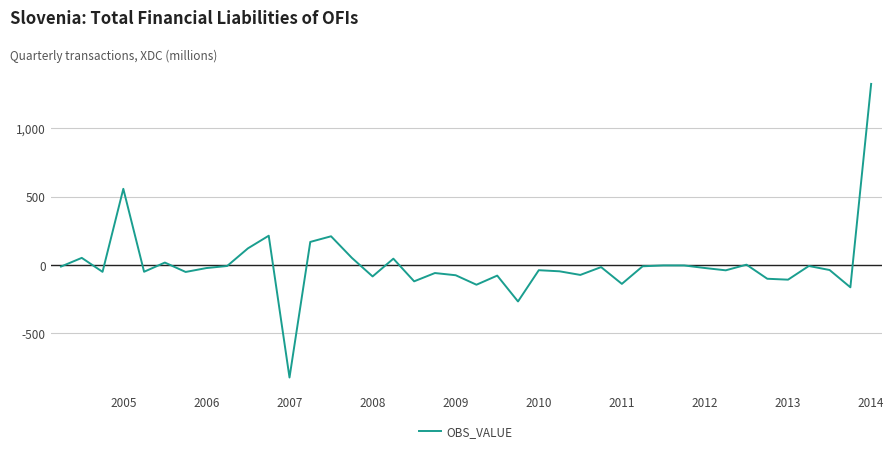

What is the minimum value shown in the chart?

-823.1